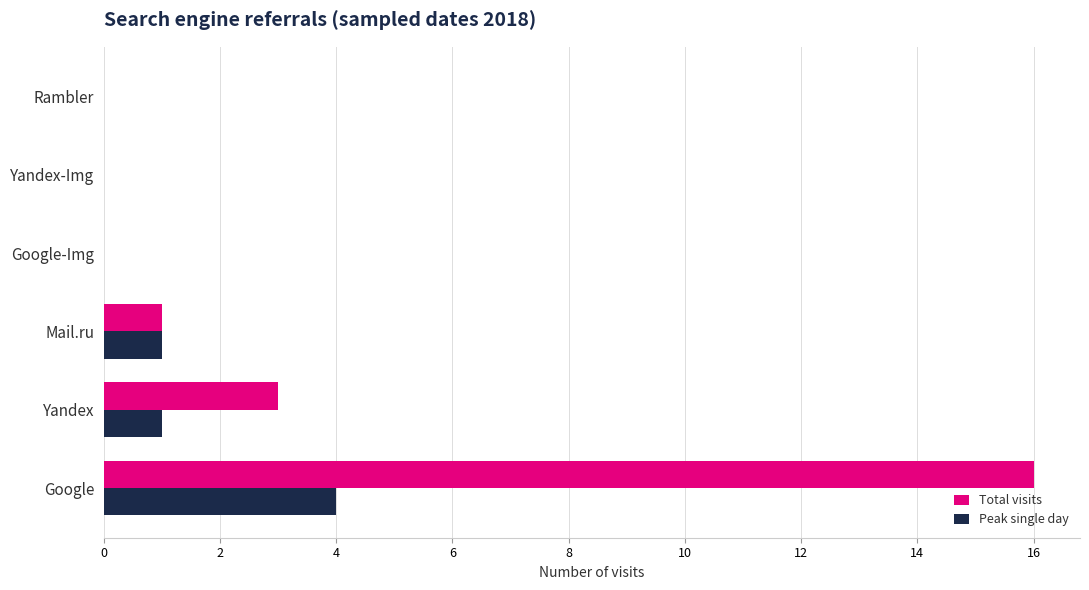

True or false: Peak single day has a value of 4 at Google.

True